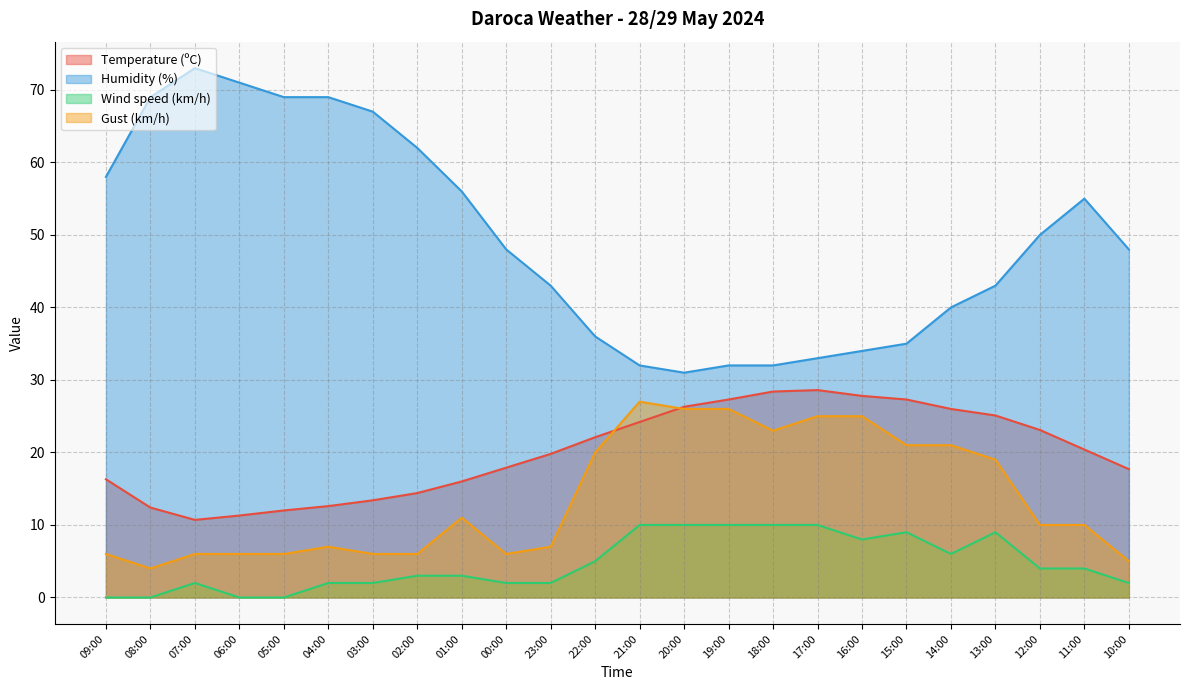

What is the label of the 18th point from the left?

16:00